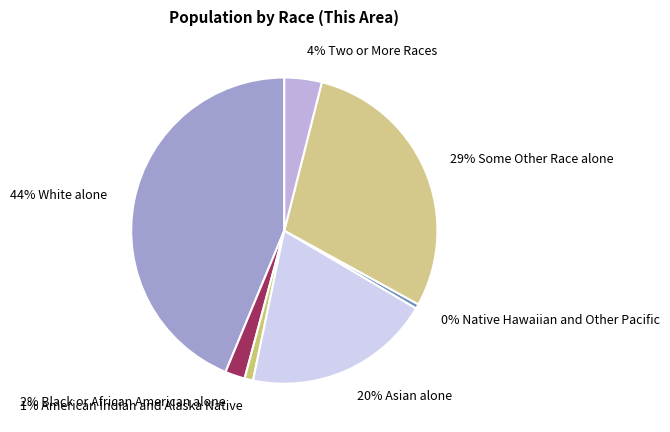

Count the number of slices in the pie.

7